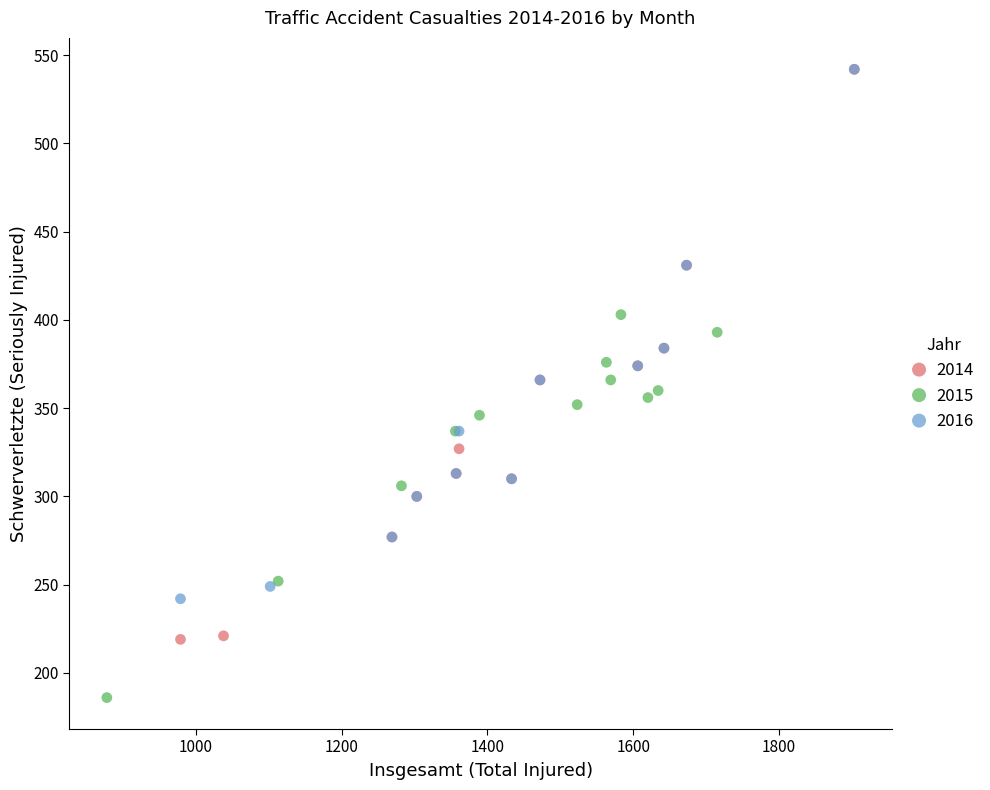

Which series contains the lowest Y value?

2015